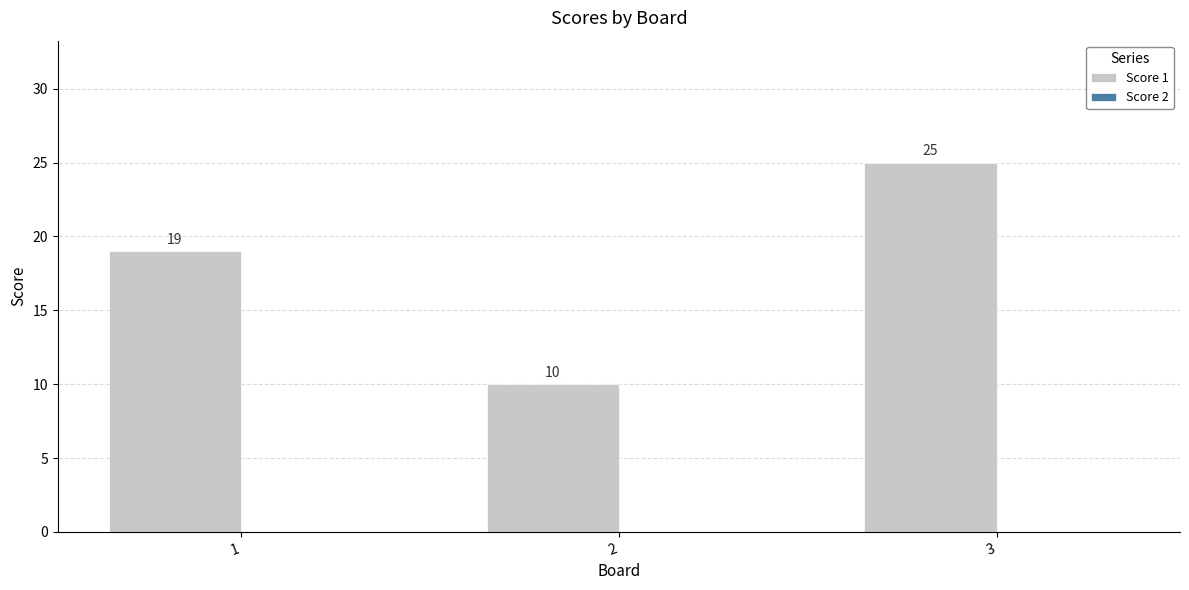

What is the value of the 3rd bar from the left?

25